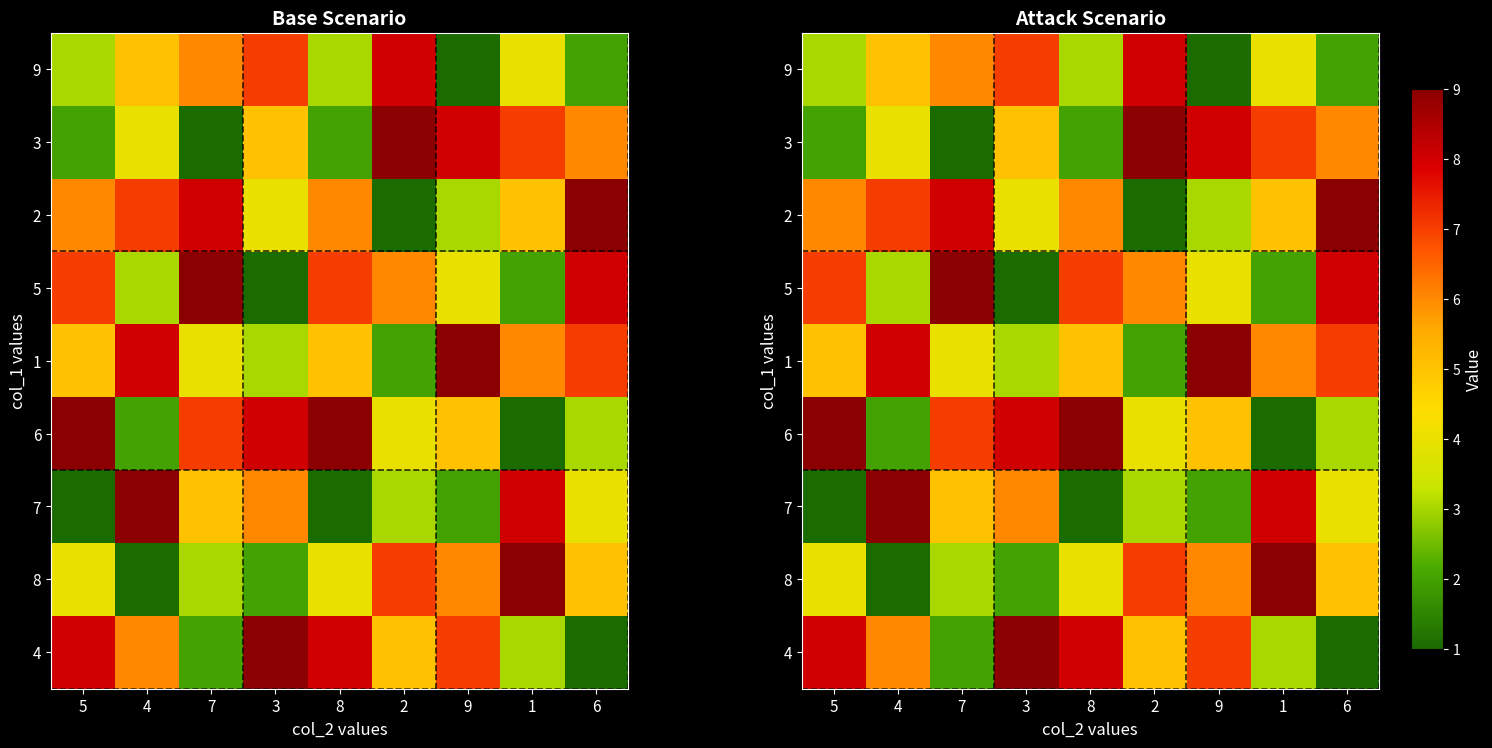

Is the value of 9 at 7 greater than the value of 3 at 5?

Yes